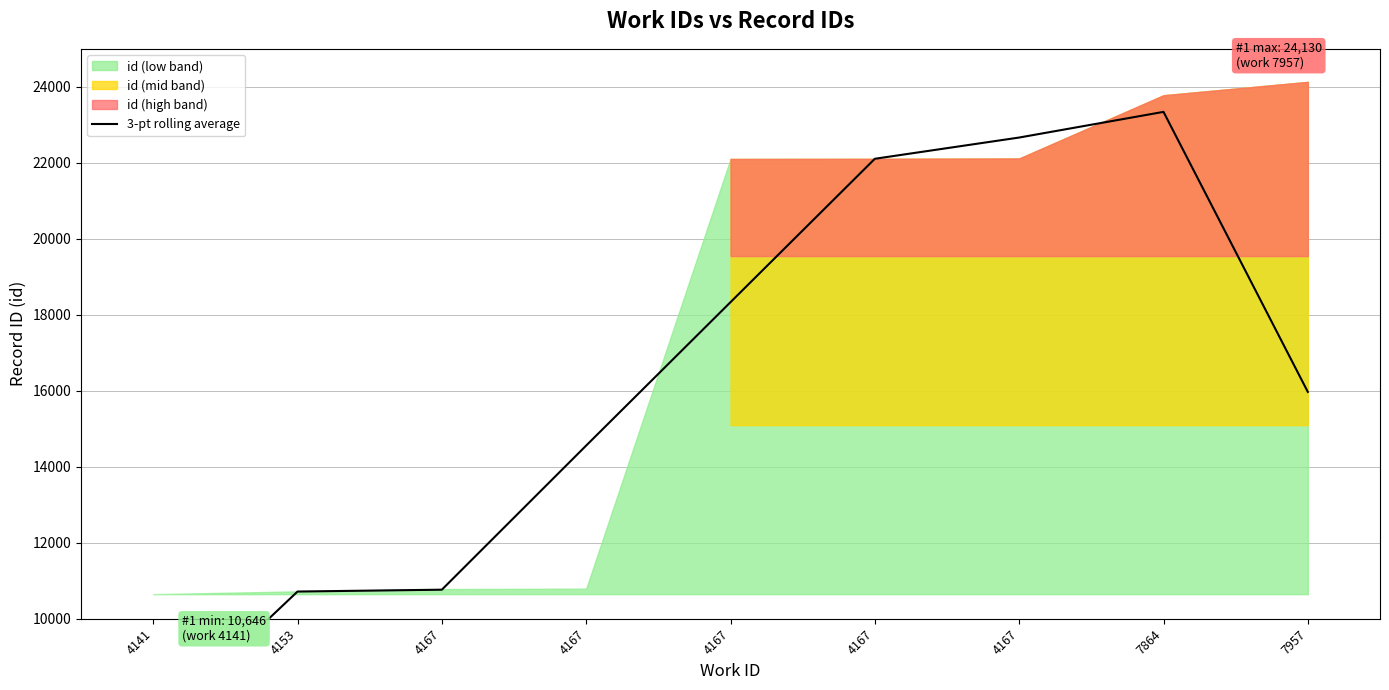

Between 4153 and 4167, which is larger?

4167